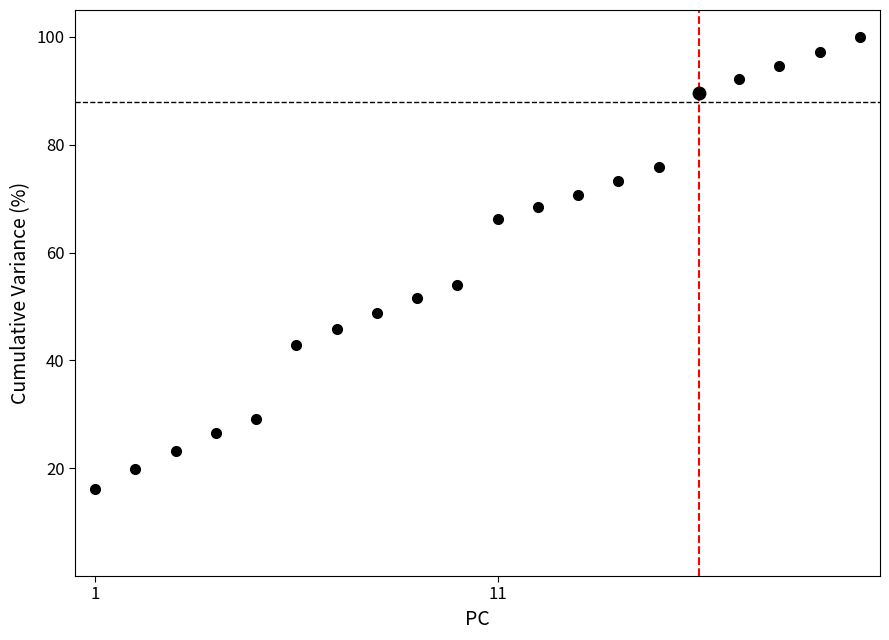

Reading left to right, what are all the values shown in this chart?

16.1	19.8	23.1	26.5	29.2	42.8	45.8	48.8	51.7	53.9	66.2	68.5	70.7	73.2	75.9	89.6	92.1	94.7	97.3	100.0